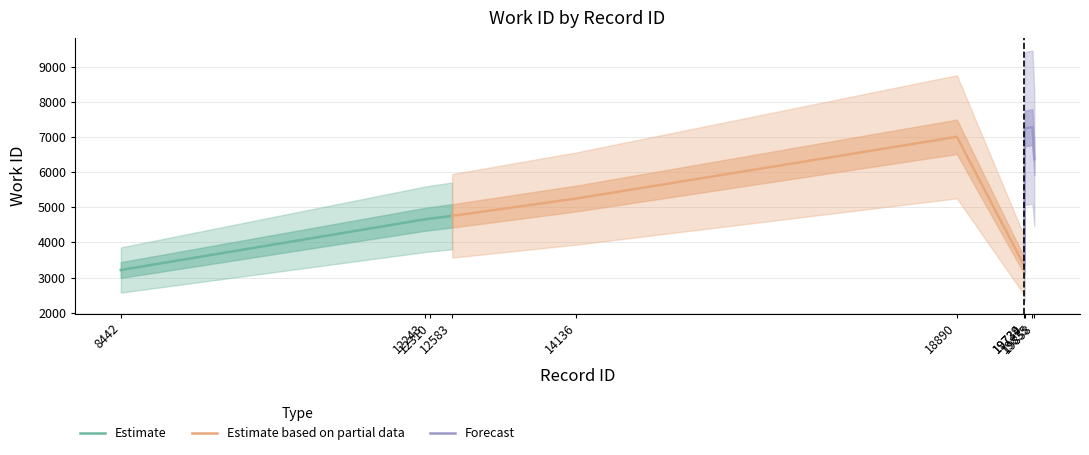

Reading left to right, transcribe all the data shown in this chart.

Estimate: 3213	4656	4677	4754
Estimate based on partial data: 4754	5248	7004	3330
Forecast: 3330	7241	7279	6366